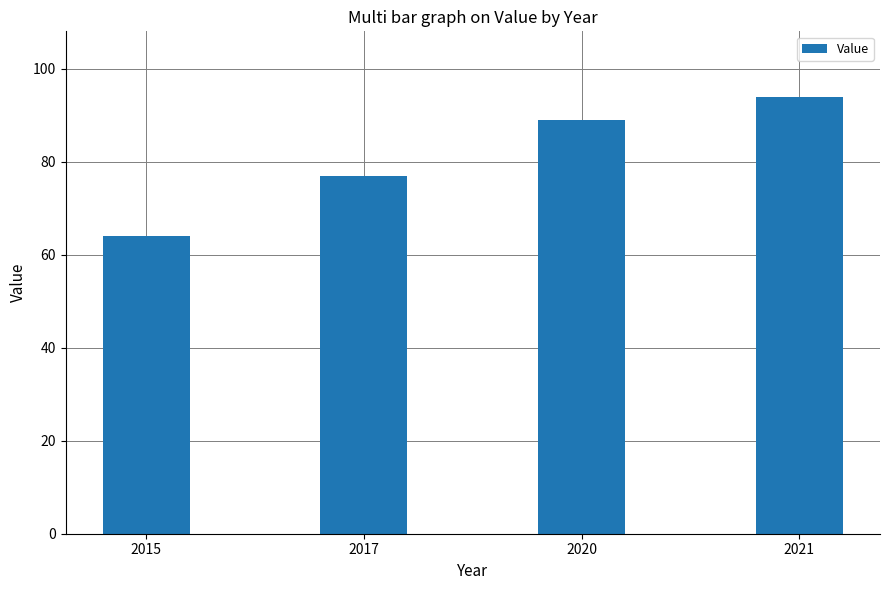

Count the values in the range 77 to 94.

3